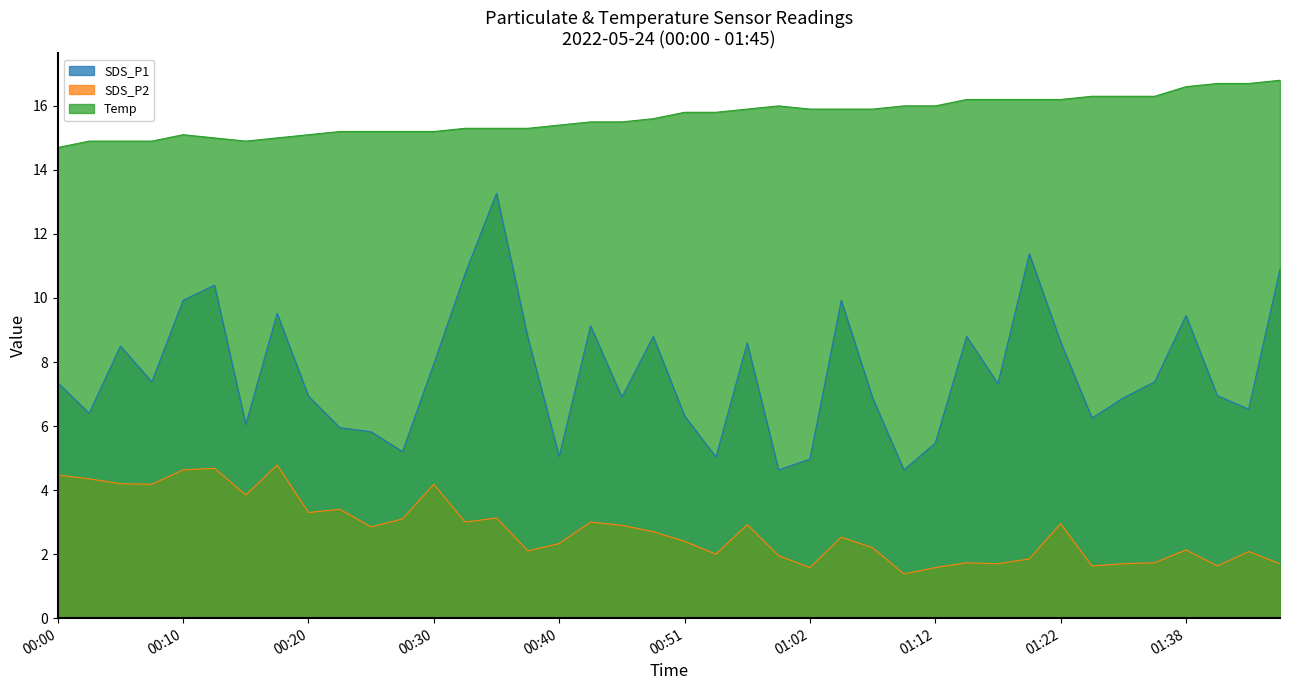

Which series has the largest range (max minus min)?

SDS_P1